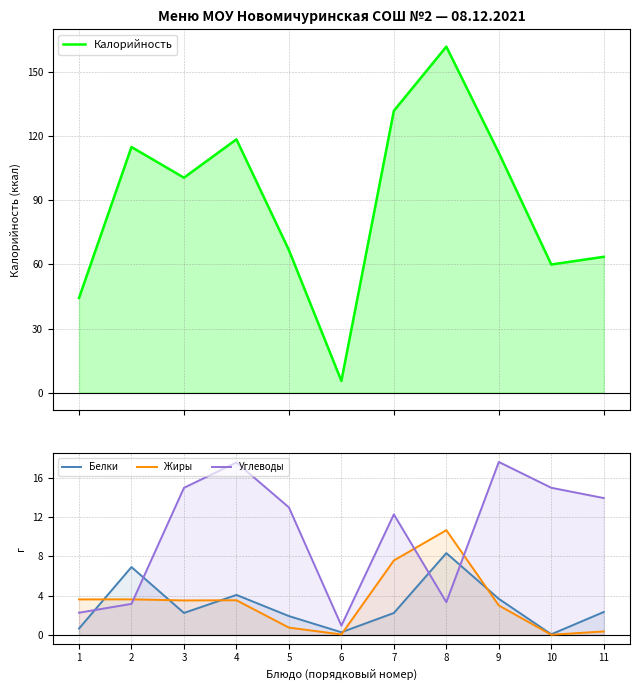

At how many categories does at least one series exceed 140?

1